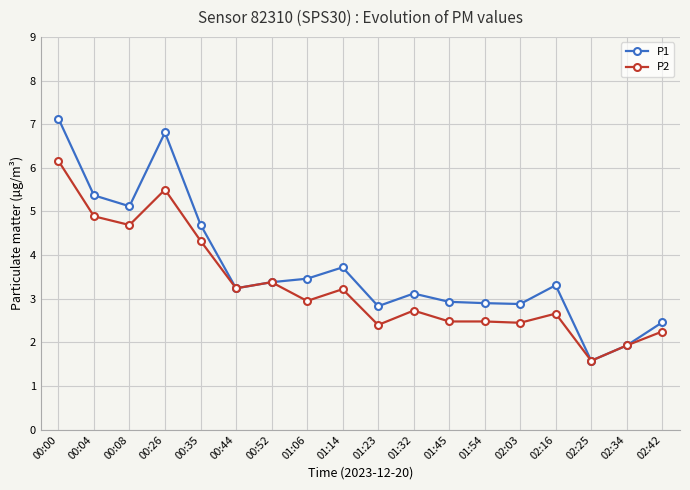

At which category is the sum across all series the highest?

00:00